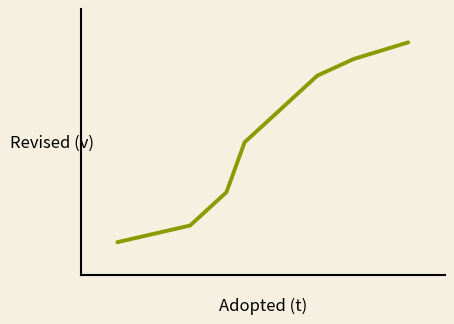

Is this an area chart (filled region under the line)?

No